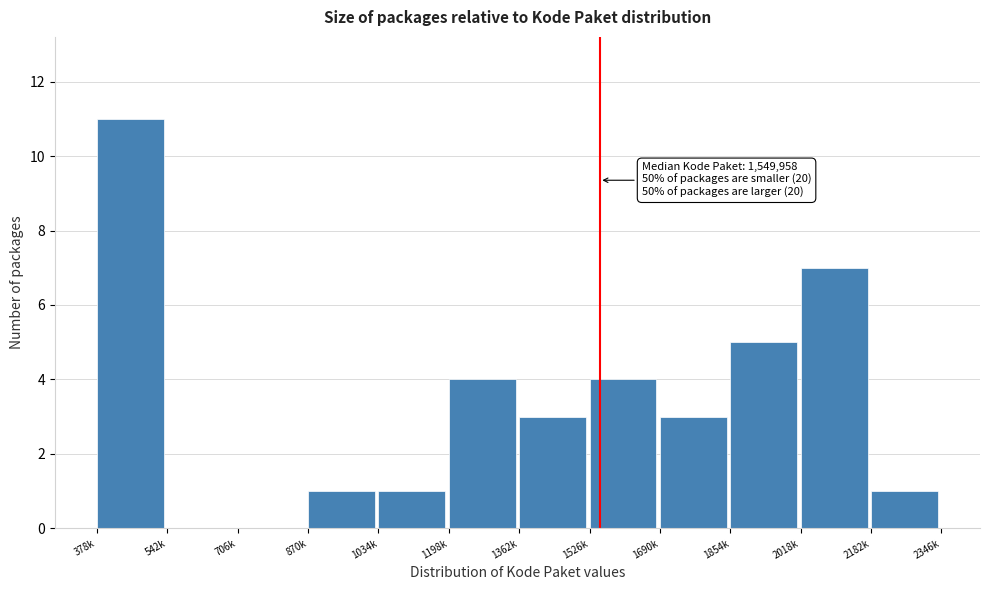

Reading right to left, extract all data points from this chart.

2182k=1	2018k=7	1854k=5	1690k=3	1526k=4	1362k=3	1198k=4	1034k=1	870k=1	706k=0	542k=0	378k=11